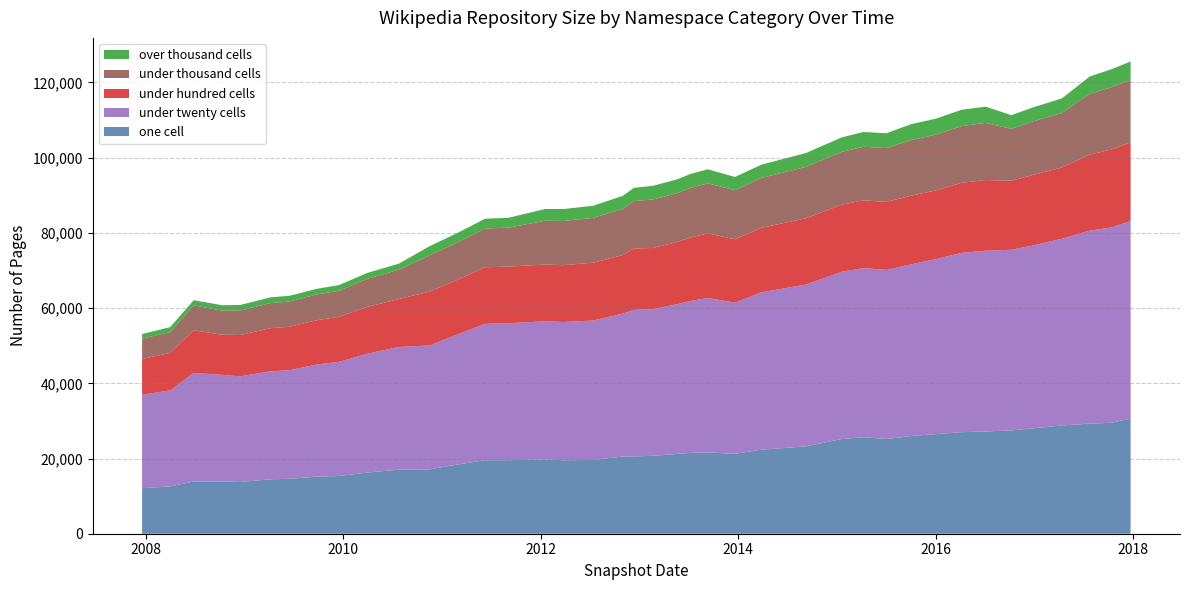

Reading left to right, what are all the values shown in this chart?

one_cell: 2007-12-19=12101	2008-04-01=12587	2008-06-27=13882	2008-10-10=13883	2008-12-17=13764	2009-04-06=14477	2009-06-17=14617	2009-09-25=15175	2009-12-16=15346	2010-04-01=16271	2010-07-26=17044	2010-11-17=17124	2011-02-21=18328	2011-06-10=19552	2011-09-05=19563	2012-01-18=19737	2012-03-26=19549	2012-07-13=19609	2012-10-31=20529	2012-12-11=20565	2013-02-20=20724	2013-05-21=21228	2013-07-09=21502	2013-09-10=21630	2013-12-20=21249	2014-03-28=22359	2014-09-08=23223	2015-01-19=25191	2015-04-09=25668	2015-07-03=25192	2015-10-01=25978	2016-01-04=26496	2016-04-05=27007	2016-07-04=27182	2016-10-07=27480	2016-12-27=28037	2017-04-12=28774	2017-07-24=29288	2017-10-12=29502	2017-12-22=30607
under_twenty_cells: 2007-12-19=24862	2008-04-01=25542	2008-06-27=28895	2008-10-10=28360	2008-12-17=28090	2009-04-06=28714	2009-06-17=28879	2009-09-25=29826	2009-12-16=30349	2010-04-01=31607	2010-07-26=32618	2010-11-17=32938	2011-02-21=34491	2011-06-10=36252	2011-09-05=36406	2012-01-18=36757	2012-03-26=36755	2012-07-13=37091	2012-10-31=38014	2012-12-11=38972	2013-02-20=38983	2013-05-21=39840	2013-07-09=40406	2013-09-10=41044	2013-12-20=40197	2014-03-28=41844	2014-09-08=43027	2015-01-19=44472	2015-04-09=44963	2015-07-03=44972	2015-10-01=45646	2016-01-04=46564	2016-04-05=47674	2016-07-04=48072	2016-10-07=48033	2016-12-27=48628	2017-04-12=49676	2017-07-24=51304	2017-10-12=51941	2017-12-22=52549
under_hundred_cells: 2007-12-19=9518	2008-04-01=9950	2008-06-27=11317	2008-10-10=10674	2008-12-17=10991	2009-04-06=11439	2009-06-17=11548	2009-09-25=11769	2009-12-16=11981	2010-04-01=12456	2010-07-26=12746	2010-11-17=14329	2011-02-21=14497	2011-06-10=15049	2011-09-05=15072	2012-01-18=15081	2012-03-26=15102	2012-07-13=15367	2012-10-31=15545	2012-12-11=16316	2013-02-20=16276	2013-05-21=16519	2013-07-09=16854	2013-09-10=17191	2013-12-20=16840	2014-03-28=17148	2014-09-08=17618	2015-01-19=17840	2015-04-09=18030	2015-07-03=18070	2015-10-01=18242	2016-01-04=18271	2016-04-05=18616	2016-07-04=18800	2016-10-07=18347	2016-12-27=18753	2017-04-12=18938	2017-07-24=20218	2017-10-12=20720	2017-12-22=20920
under_thousand_cells: 2007-12-19=5387	2008-04-01=5558	2008-06-27=6627	2008-10-10=6411	2008-12-17=6528	2009-04-06=6682	2009-06-17=6707	2009-09-25=6849	2009-12-16=6934	2010-04-01=7476	2010-07-26=7783	2010-11-17=9643	2011-02-21=9923	2011-06-10=10305	2011-09-05=10357	2012-01-18=11648	2012-03-26=11755	2012-07-13=11930	2012-10-31=12254	2012-12-11=12627	2013-02-20=12882	2013-05-21=13003	2013-07-09=13218	2013-09-10=13311	2013-12-20=13066	2014-03-28=13264	2014-09-08=13676	2015-01-19=14051	2015-04-09=14235	2015-07-03=14310	2015-10-01=14770	2016-01-04=14825	2016-04-05=15080	2016-07-04=15190	2016-10-07=13802	2016-12-27=14238	2017-04-12=14495	2017-07-24=16195	2017-10-12=16555	2017-12-22=16632
over_thousand_cells: 2007-12-19=1231	2008-04-01=1295	2008-06-27=1383	2008-10-10=1430	2008-12-17=1470	2009-04-06=1534	2009-06-17=1530	2009-09-25=1501	2009-12-16=1502	2010-04-01=1563	2010-07-26=1634	2010-11-17=2445	2011-02-21=2516	2011-06-10=2597	2011-09-05=2623	2012-01-18=3130	2012-03-26=3180	2012-07-13=3211	2012-10-31=3502	2012-12-11=3498	2013-02-20=3651	2013-05-21=3665	2013-07-09=3706	2013-09-10=3726	2013-12-20=3516	2014-03-28=3530	2014-09-08=3684	2015-01-19=3847	2015-04-09=3926	2015-07-03=3943	2015-10-01=4232	2016-01-04=4254	2016-04-05=4340	2016-07-04=4328	2016-10-07=3635	2016-12-27=3720	2017-04-12=3880	2017-07-24=4581	2017-10-12=4791	2017-12-22=4863